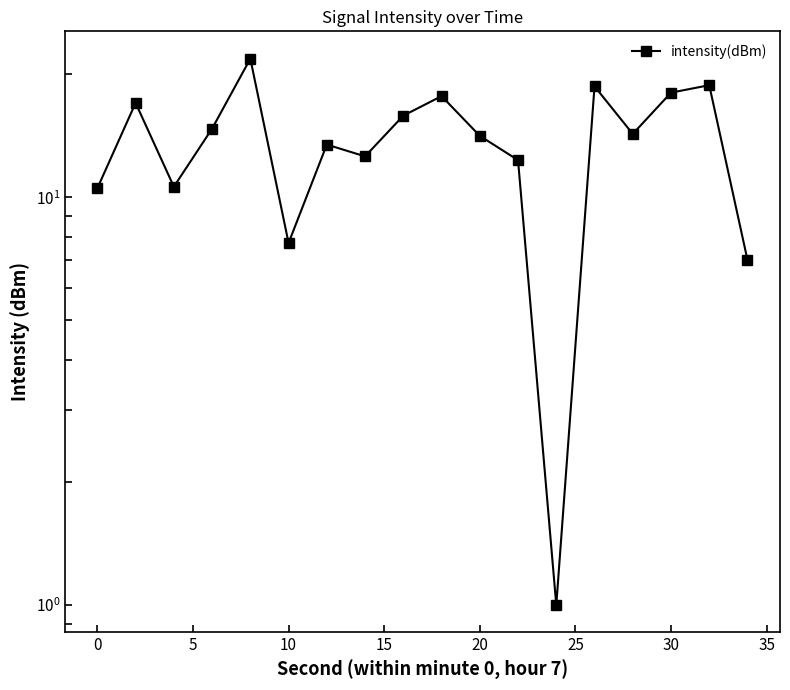

The value at 30 is 6.2. True or false?

False